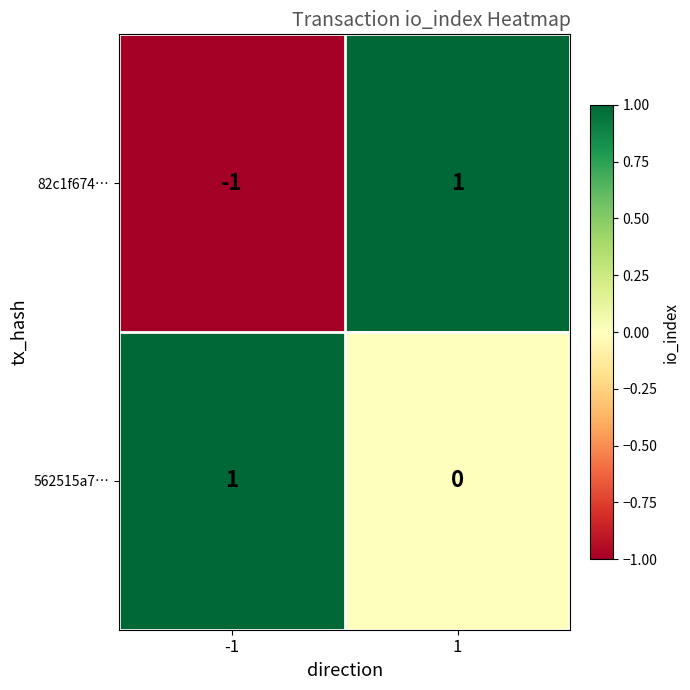

What is the minimum value shown in the chart?

-1